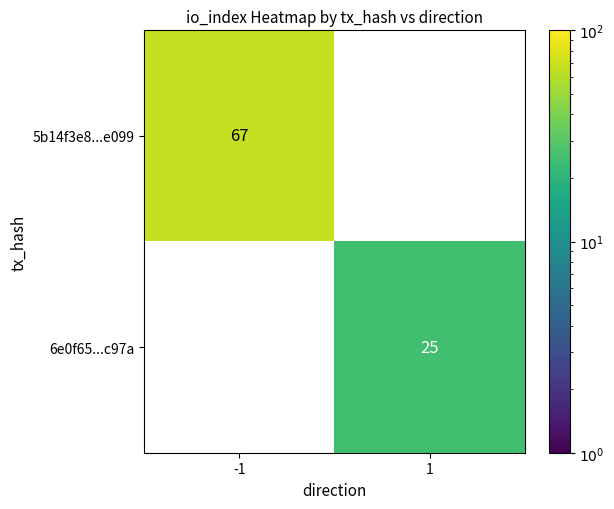

The 5b14f3e8...e099 series shows 110 at -1. True or false?

False